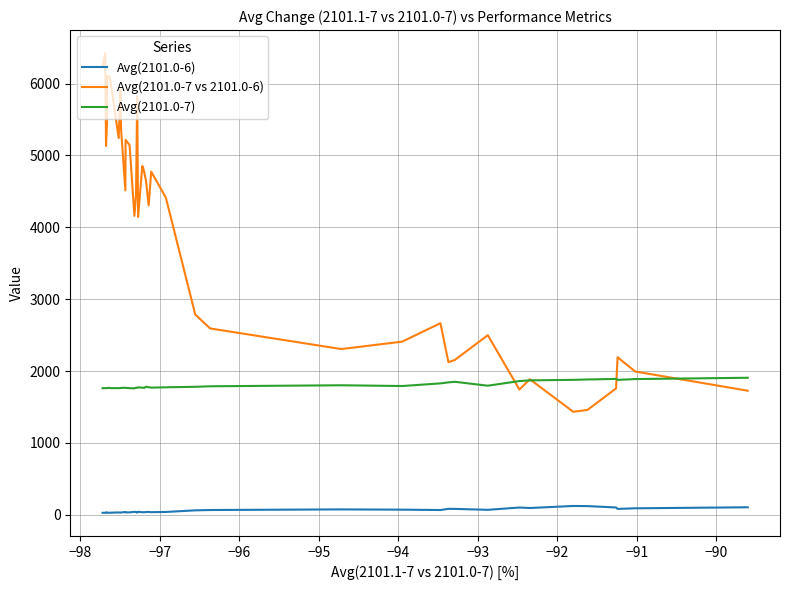

Which series has the largest total across all categories?

Avg(2101.0-7 vs 2101.0-6)